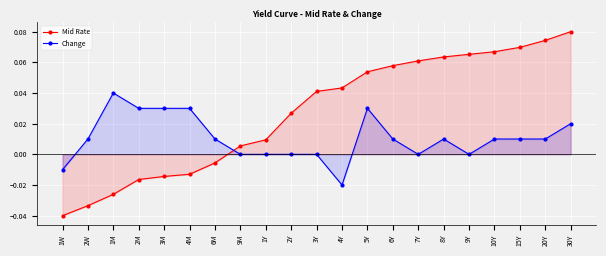

What is the label of the 6th point from the left?

4M